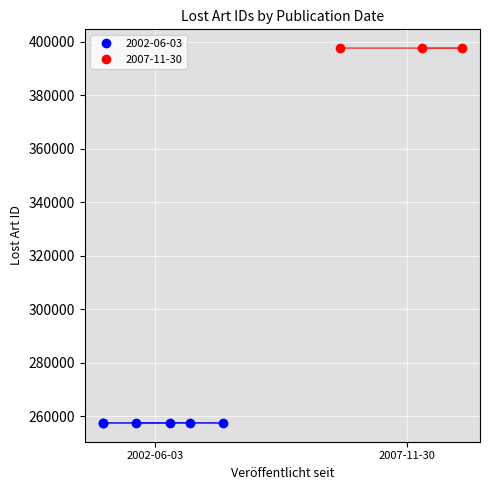

Is it true that the value at 2002-06-03 is 257660?

True